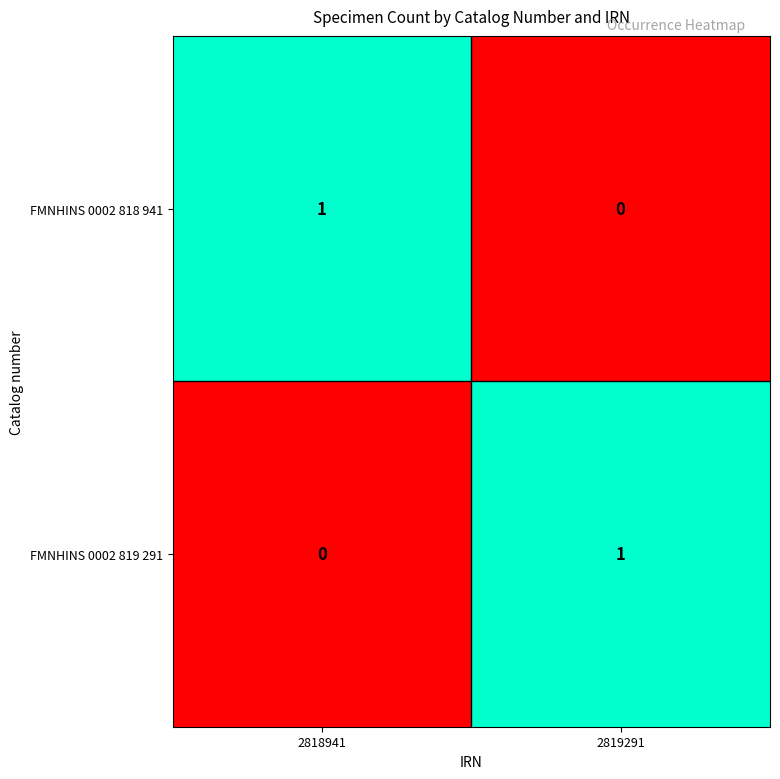

What is the greatest value displayed?

1